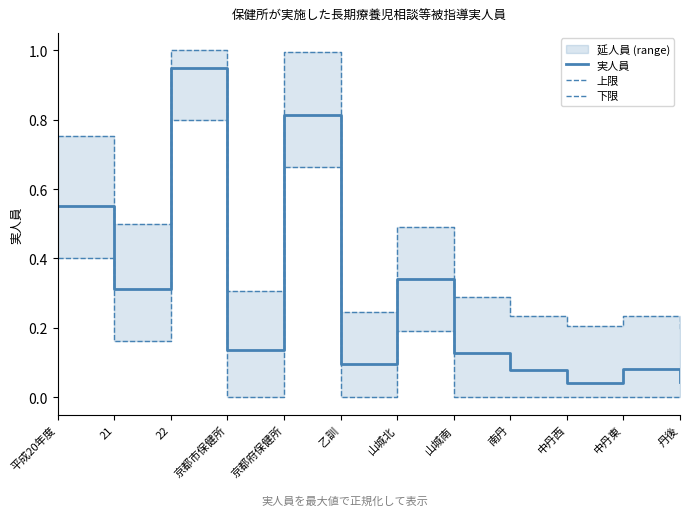

At which category does the chart reach its minimum across all series?

京都市保健所